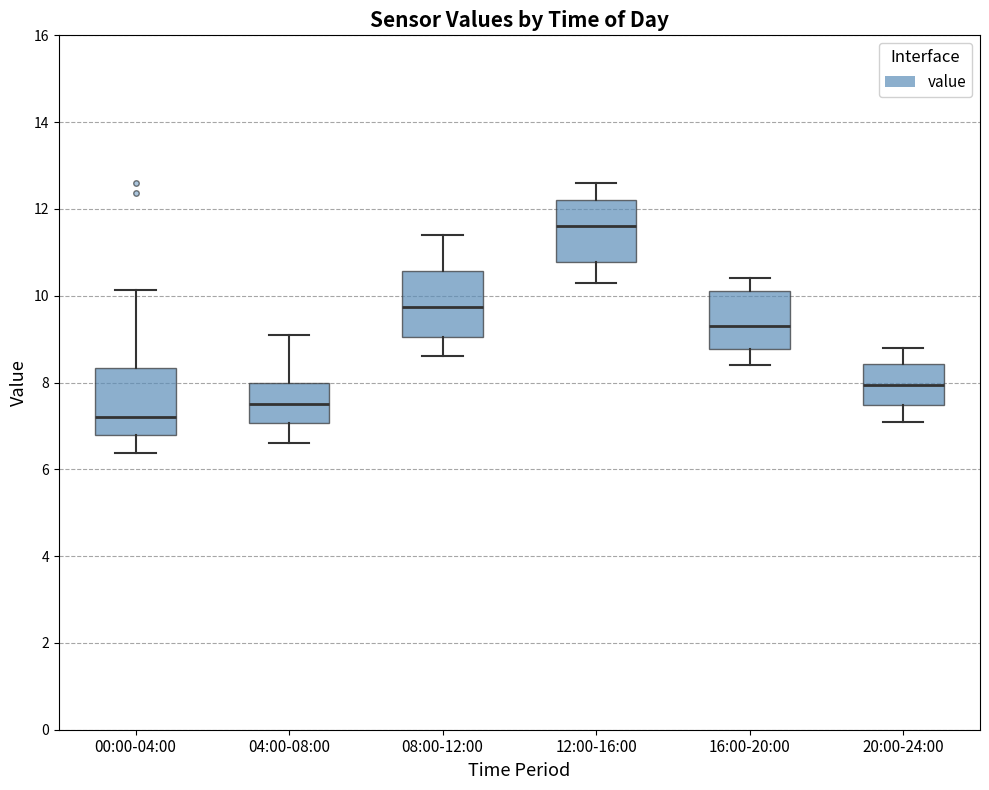

Reading left to right, transcribe this box plot: for each box, give where its median line is, the range the box spans, and where its two whiskers end, as read against the y-axis. The values are not printed on the chart, so give them approximately, as read against the axis.

00:00-04:00: median 7.2, box 6.8 to 8.4, whiskers 6.4 to 10.2
04:00-08:00: median 7.6, box 7.0 to 8.0, whiskers 6.6 to 9.2
08:00-12:00: median 9.8, box 9.0 to 10.6, whiskers 8.6 to 11.4
12:00-16:00: median 11.6, box 10.8 to 12.2, whiskers 10.4 to 12.6
16:00-20:00: median 9.4, box 8.8 to 10.2, whiskers 8.4 to 10.4
20:00-24:00: median 8.0, box 7.4 to 8.4, whiskers 7.2 to 8.8